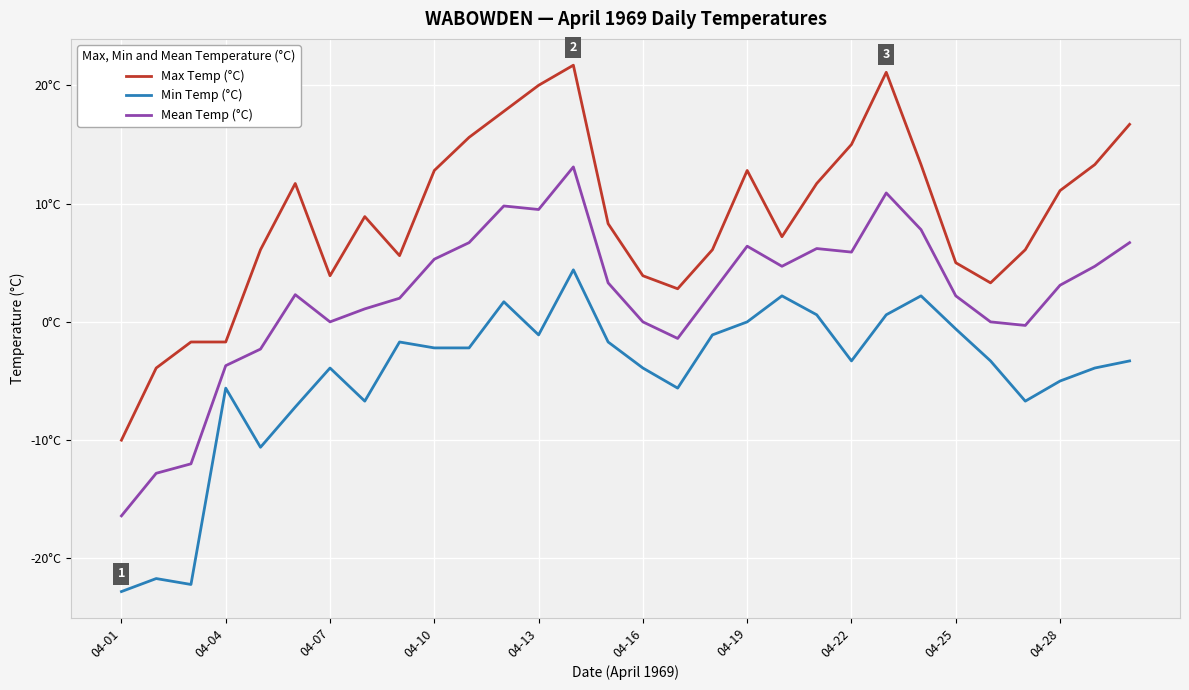

What are all the series names shown in the legend?

Max Temp (°C), Min Temp (°C), Mean Temp (°C)